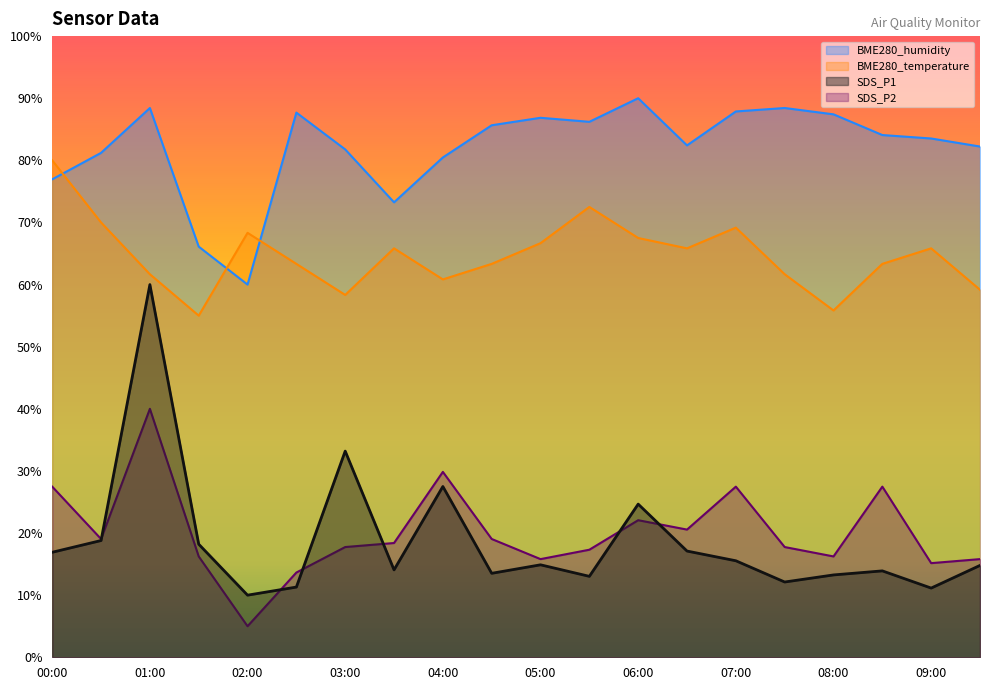

Which series ends up on top after the final intersection of BME280_temperature and BME280_humidity?

BME280_humidity